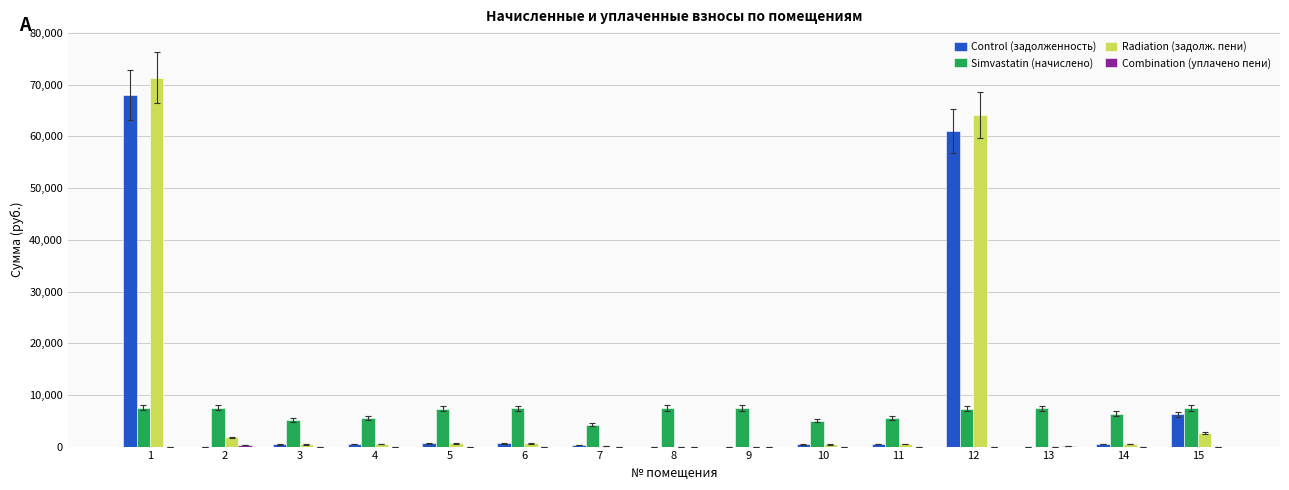

Which series has the widest spread of values?

Radiation (задолж. пени)